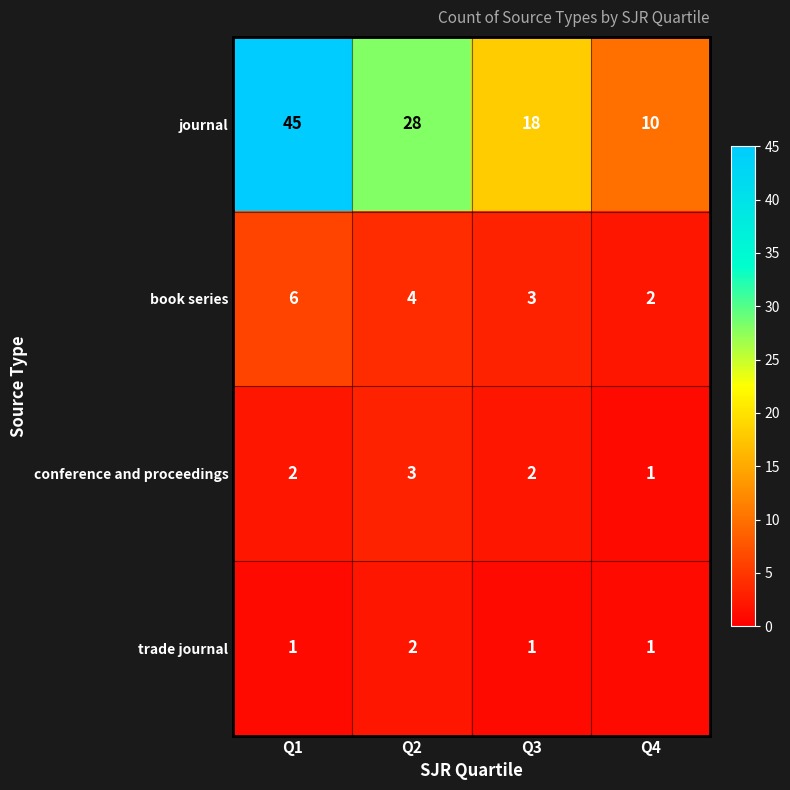

Rank the categories by journal value from highest to lowest.

Q1, Q2, Q3, Q4